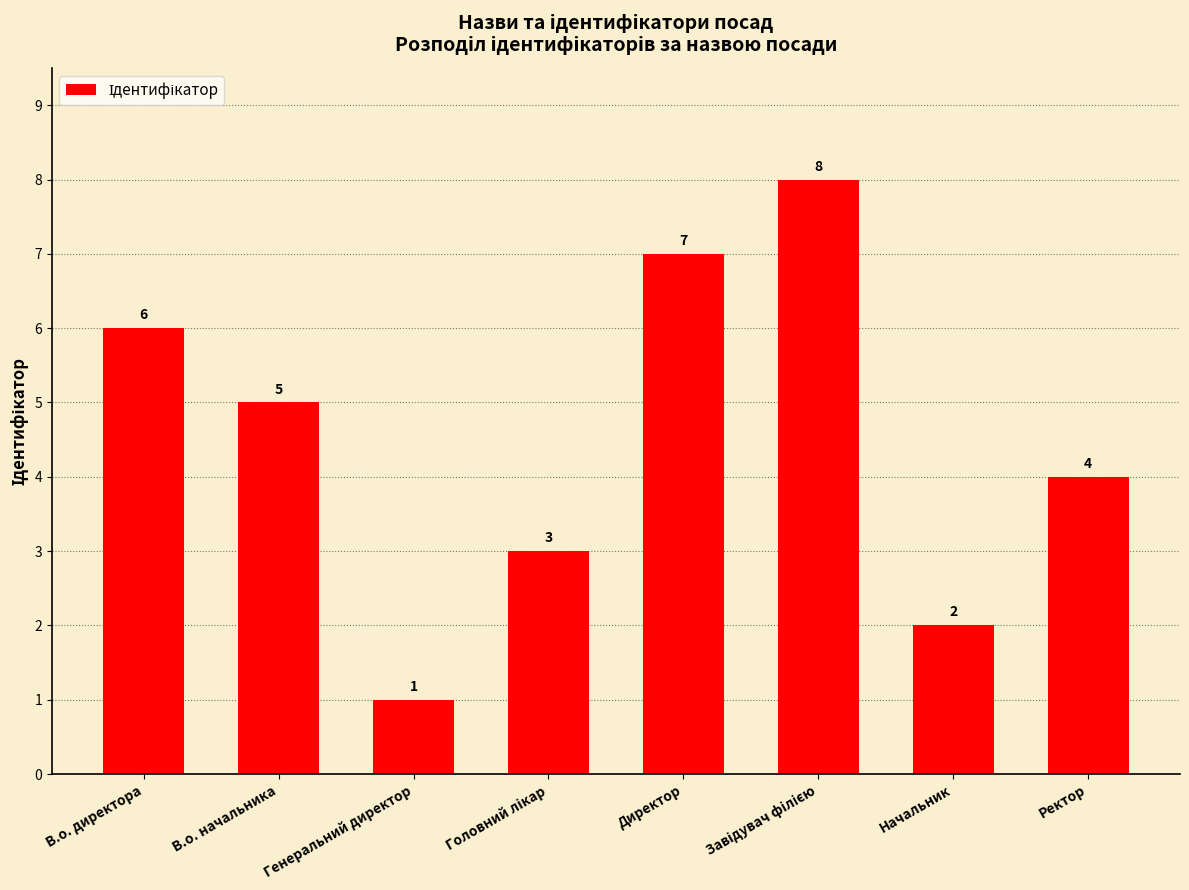

Between В.о. директора and Ректор, which is larger?

В.о. директора